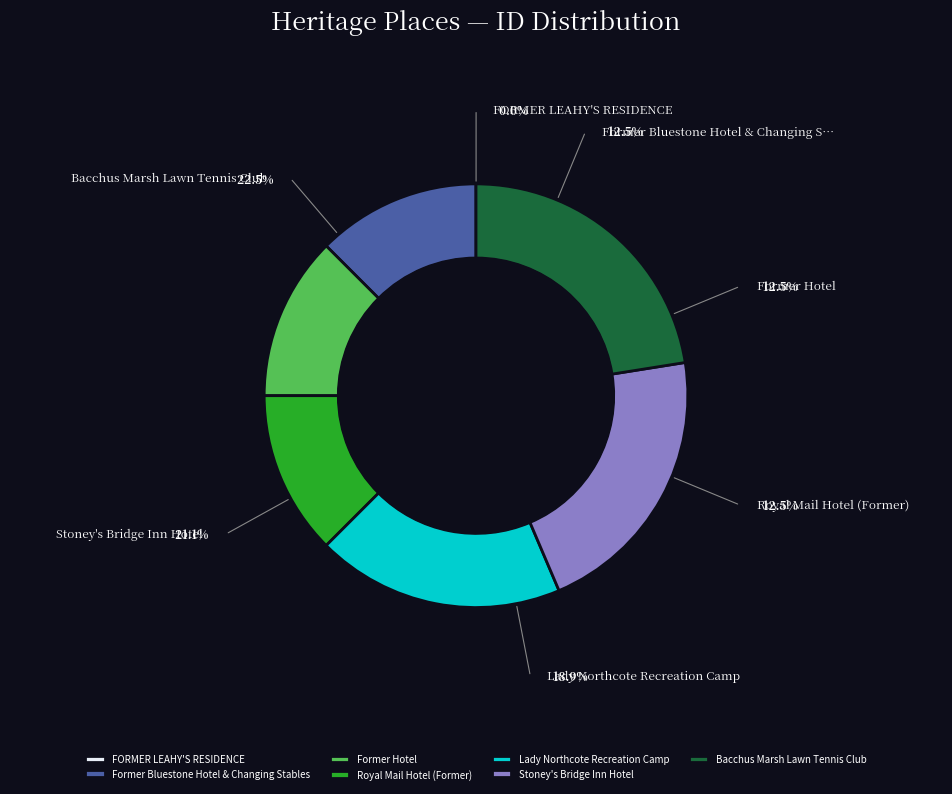

Does Former Bluestone Hotel & Changing Stables represent more than half of the total?

No